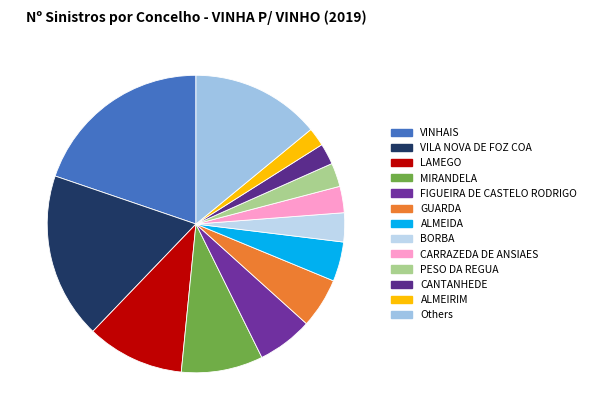

What is the largest slice in the pie chart?

VINHAIS